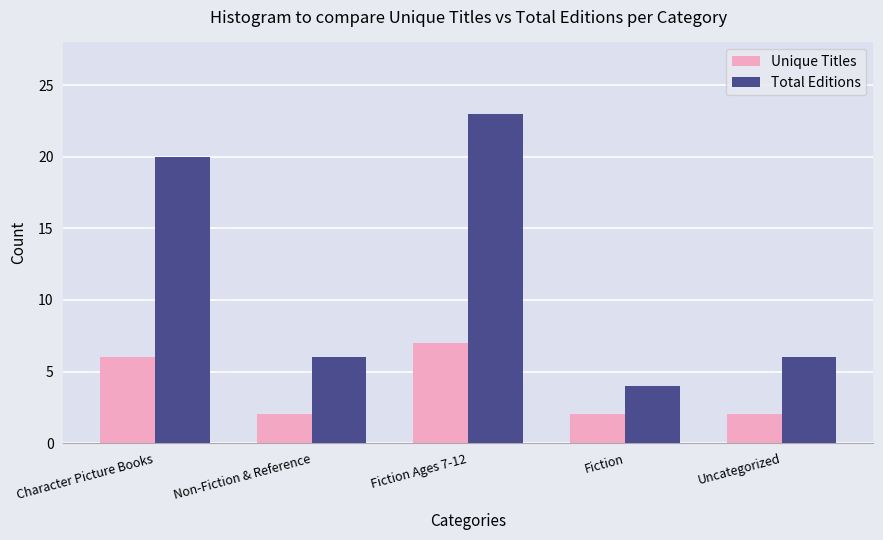

How many categories are shown in the chart?

5